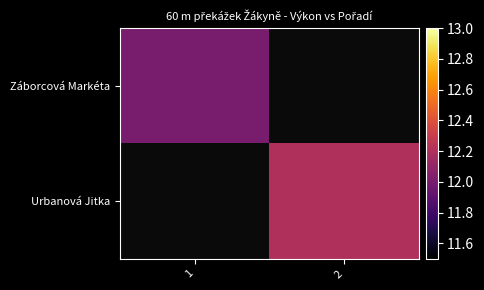

Count the number of categories in the chart.

2